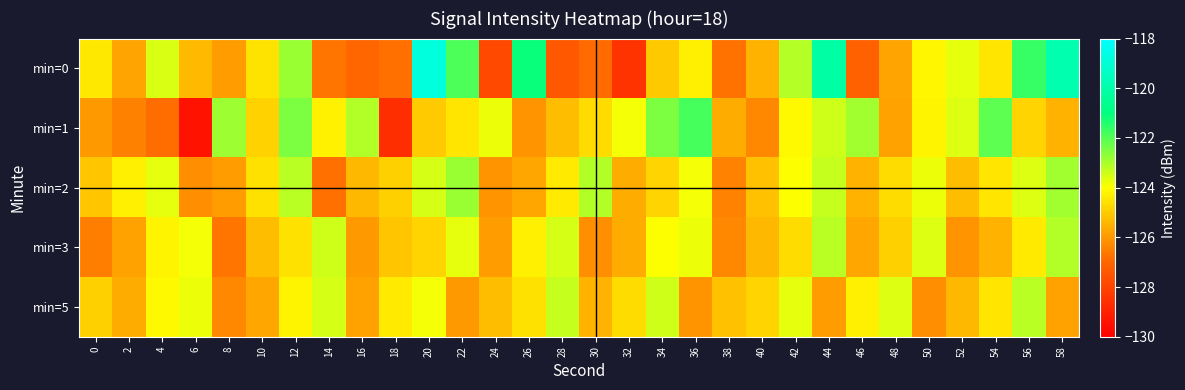

Reading left to right, transcribe all the data shown in this chart.

min=0: 0=-124.4	2=-125.7	4=-123.6	6=-125.4	8=-125.9	10=-124.5	12=-122.8	14=-126.7	16=-127.0	18=-126.8	20=-118.8	22=-121.9	24=-127.8	26=-121.1	28=-127.4	30=-126.9	32=-128.5	34=-125.0	36=-124.3	38=-126.7	40=-125.5	42=-123.1	44=-120.1	46=-127.1	48=-125.7	50=-124.2	52=-123.7	54=-124.5	56=-121.7	58=-119.9
min=1: 0=-126.0	2=-126.5	4=-126.8	6=-129.4	8=-122.9	10=-124.8	12=-122.5	14=-124.3	16=-123.1	18=-128.6	20=-125.0	22=-124.5	24=-123.8	26=-126.1	28=-125.3	30=-124.7	32=-123.9	34=-122.5	36=-121.8	38=-125.6	40=-126.3	42=-124.1	44=-123.4	46=-122.9	48=-125.8	50=-124.2	52=-123.6	54=-122.1	56=-124.8	58=-125.5
min=2: 0=-125.1	2=-124.3	4=-123.7	6=-126.2	8=-125.9	10=-124.6	12=-123.2	14=-126.8	16=-125.4	18=-124.9	20=-123.5	22=-122.8	24=-126.1	26=-125.7	28=-124.4	30=-123.1	32=-125.6	34=-124.8	36=-123.9	38=-126.4	40=-125.2	42=-124.0	44=-123.3	46=-125.5	48=-124.7	50=-123.8	52=-125.3	54=-124.5	56=-123.6	58=-122.9
min=3: 0=-126.5	2=-125.8	4=-124.2	6=-123.9	8=-126.7	10=-125.3	12=-124.6	14=-123.4	16=-126.0	18=-125.1	20=-124.8	22=-123.7	24=-125.9	26=-124.3	28=-123.5	30=-126.2	32=-125.6	34=-124.0	36=-123.8	38=-126.3	40=-125.4	42=-124.7	44=-123.2	46=-125.7	48=-124.9	50=-123.6	52=-126.1	54=-125.5	56=-124.4	58=-123.1
min=5: 0=-124.9	2=-125.6	4=-124.1	6=-123.8	8=-126.3	10=-125.7	12=-124.2	14=-123.5	16=-125.8	18=-124.4	20=-123.9	22=-126.0	24=-125.3	26=-124.6	28=-123.3	30=-125.5	32=-124.7	34=-123.4	36=-126.1	38=-125.2	40=-124.8	42=-123.7	44=-125.9	46=-124.3	48=-123.6	50=-126.2	52=-125.4	54=-124.5	56=-123.2	58=-125.8